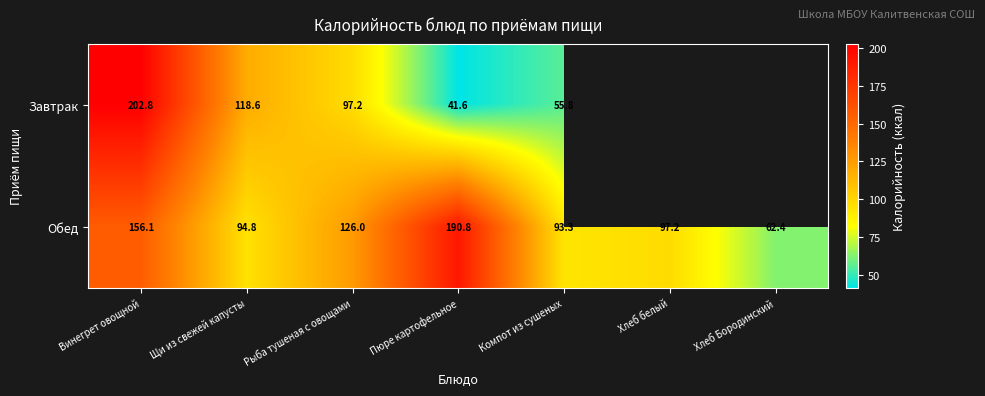

At how many categories does at least one series exceed 108?

4